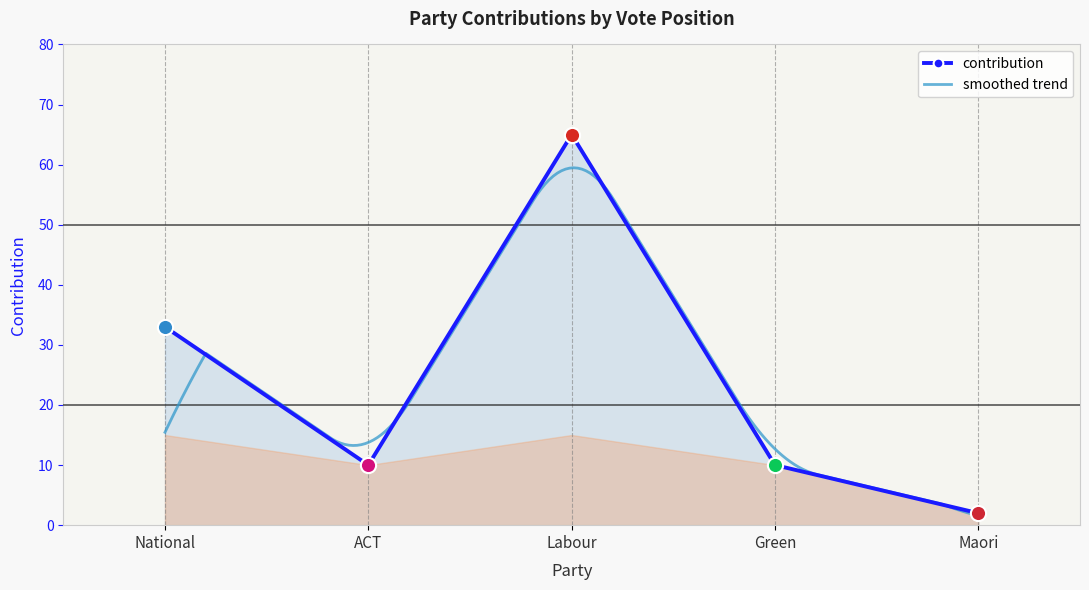

What is the change in value from National to Labour?

+32